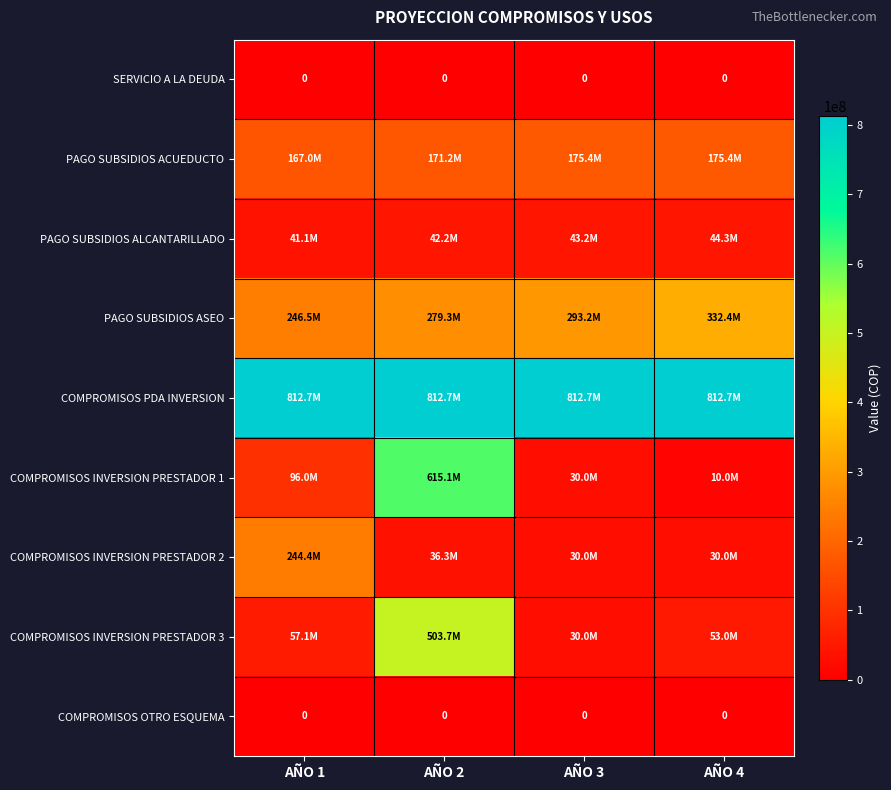

At which label is PAGO SUBSIDIOS ACUEDUCTO closest to 171223357?

AÑO 2